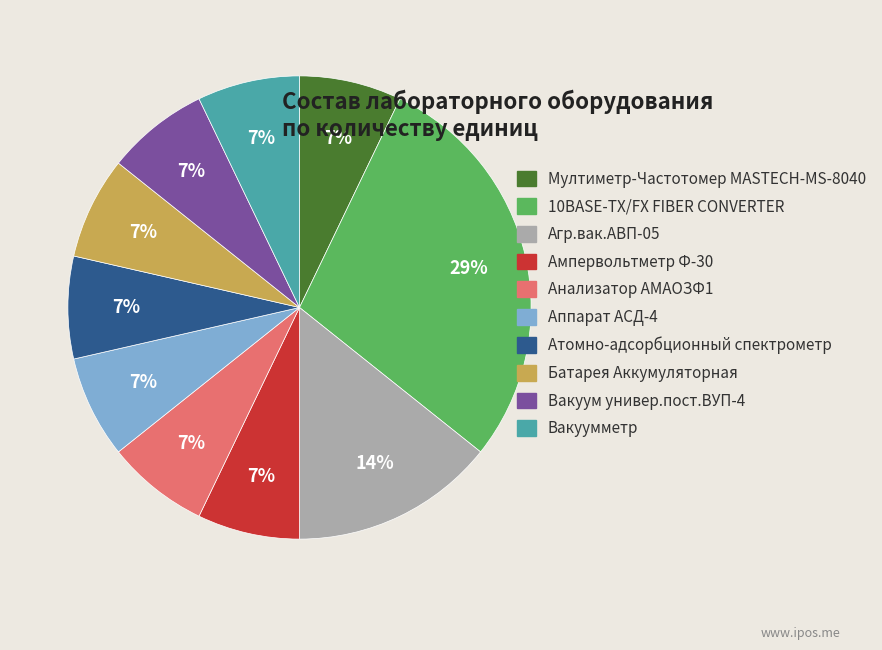

Which category has the biggest portion of the pie?

10BASE-TX/FX FIBER CONVERTER